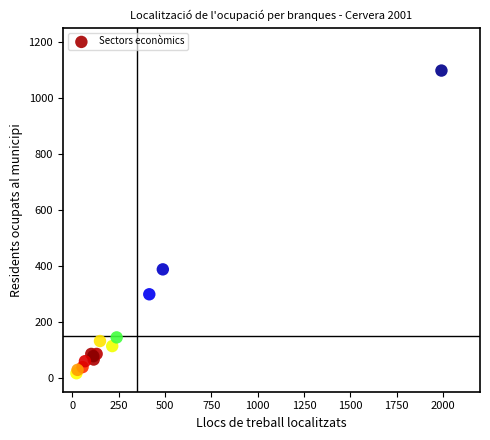

What Y value in the scatter plot is closest to 556?

387